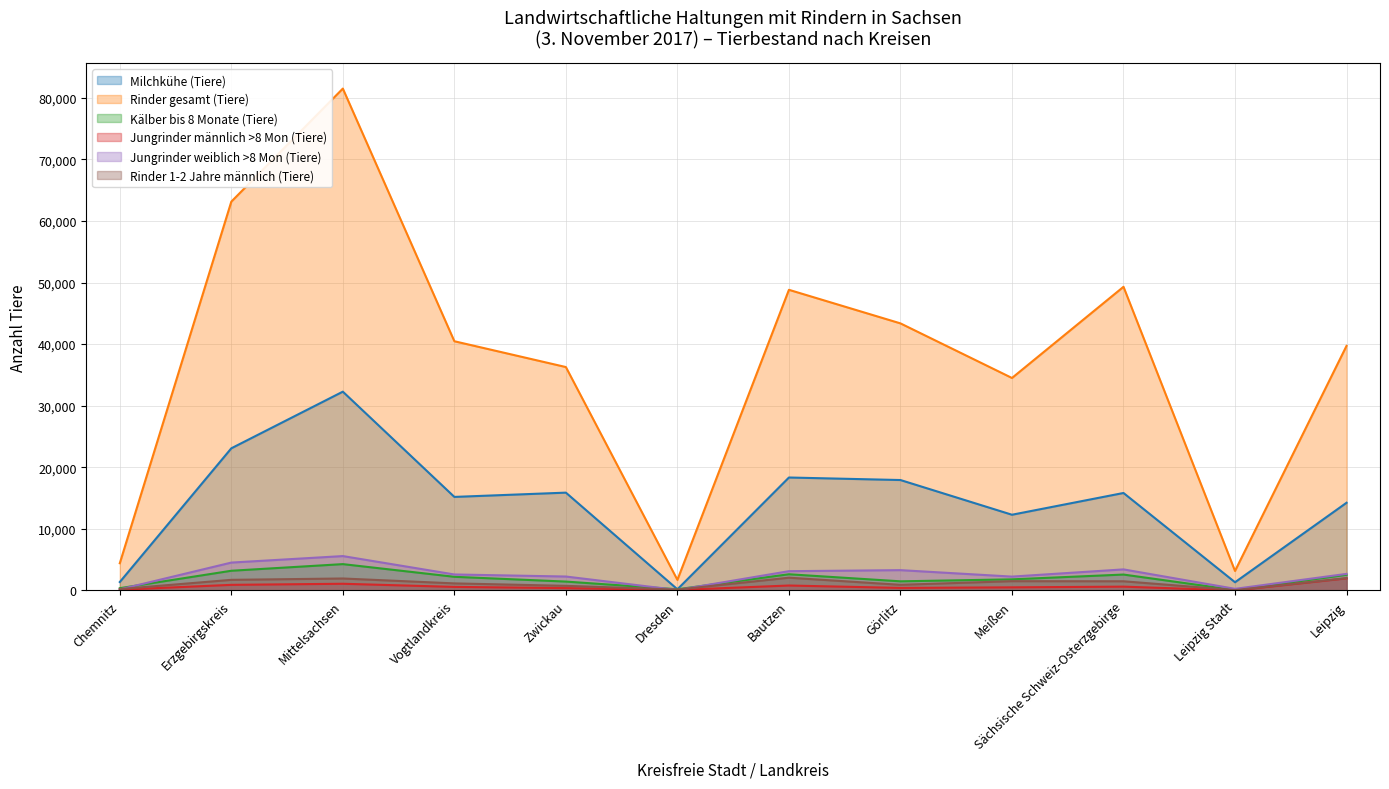

What are all the series names shown in the legend?

Milchkühe (Tiere), Rinder gesamt (Tiere), Kälber bis 8 Monate (Tiere), Jungrinder männlich >8 Mon (Tiere), Jungrinder weiblich >8 Mon (Tiere), Rinder 1-2 Jahre männlich (Tiere)